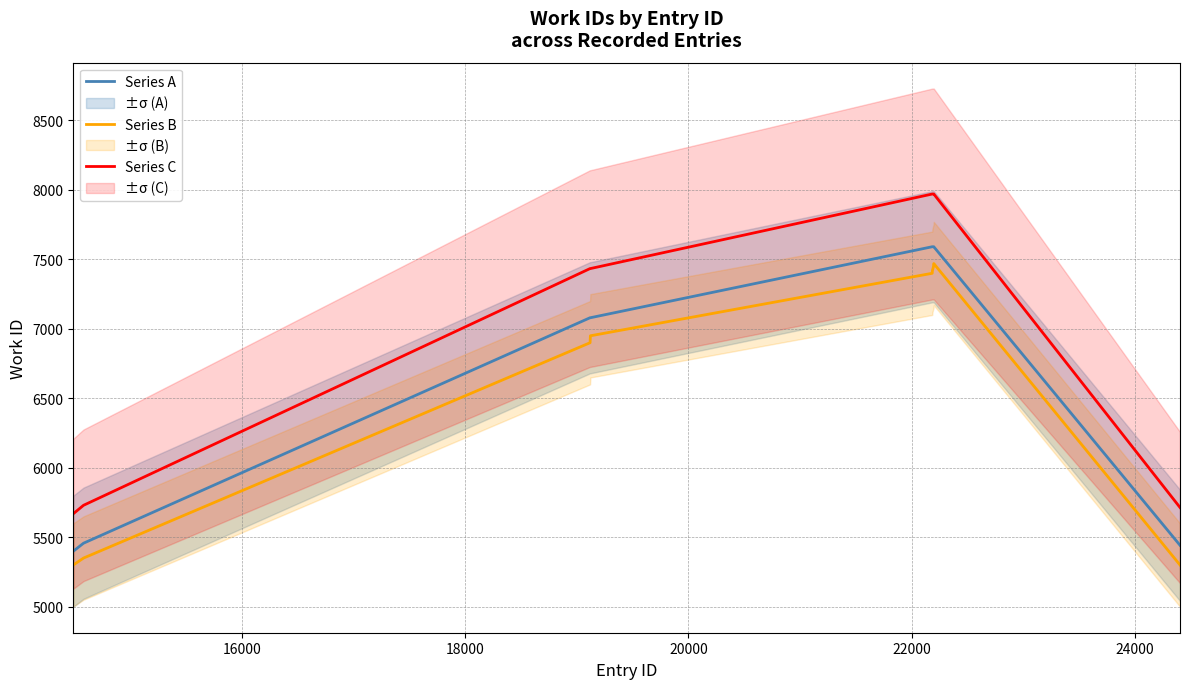

Reading left to right, extract all data points from this chart.

Series A: 5399.0	5457.0	7080.0	7080.0	7591.0	7591.0	7591.0	7591.0	5442.0
Series B: 5300.0	5350.0	6900.0	6950.0	7400.0	7420.0	7450.0	7470.0	5300.0
Series C: 5668.9	5729.9	7434.0	7434.0	7970.6	7970.6	7970.6	7970.6	5714.1